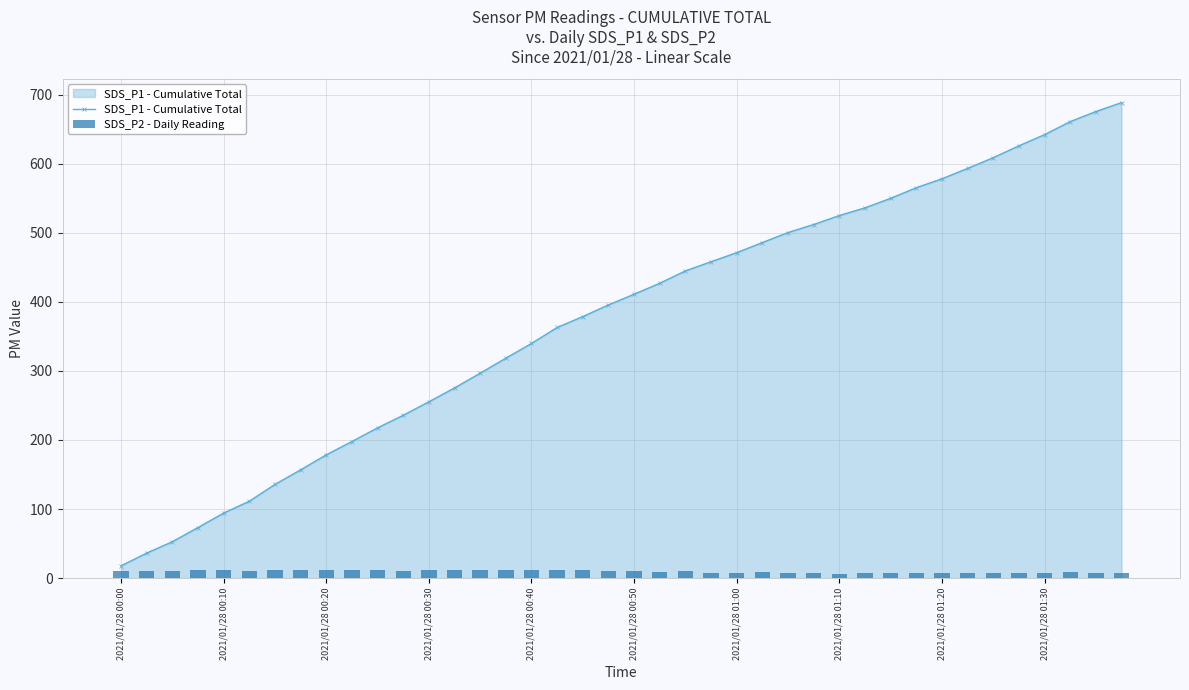

Which series has the largest total across all categories?

SDS_P1 - Cumulative Total